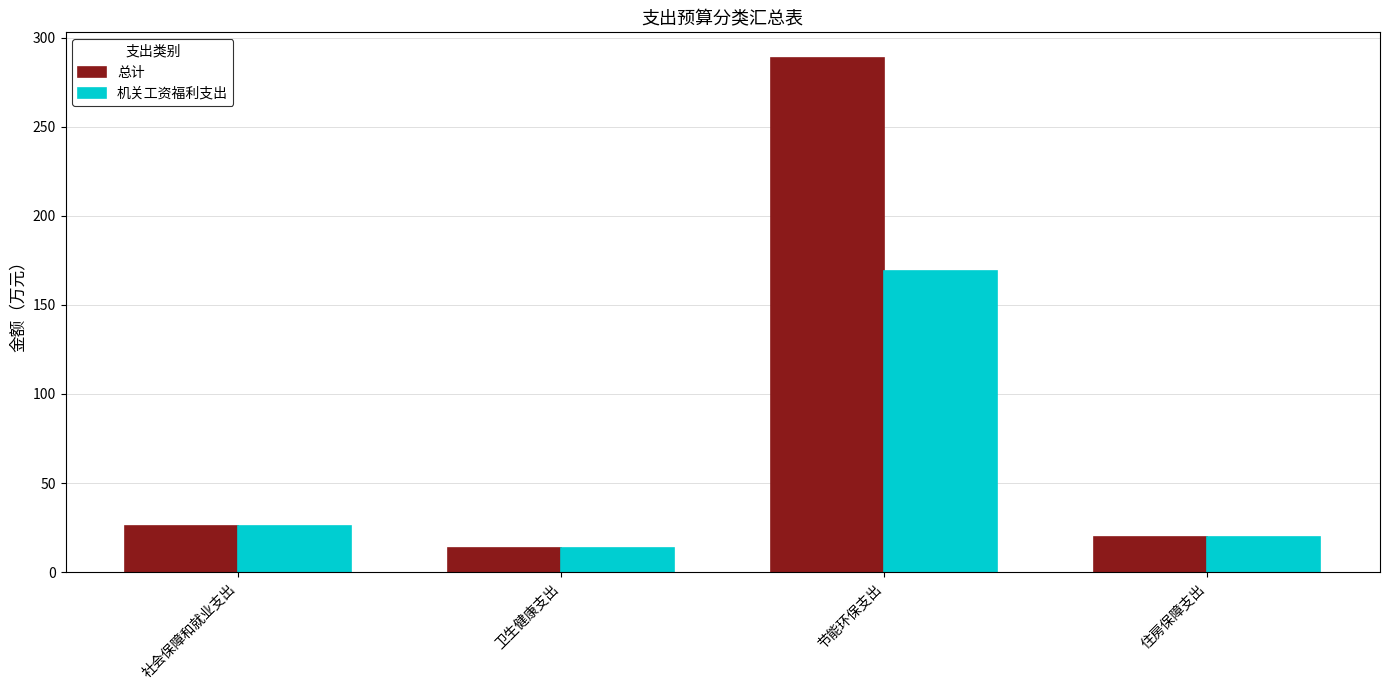

Rank the series by their maximum value, from lowest to highest.

机关工资福利支出, 总计